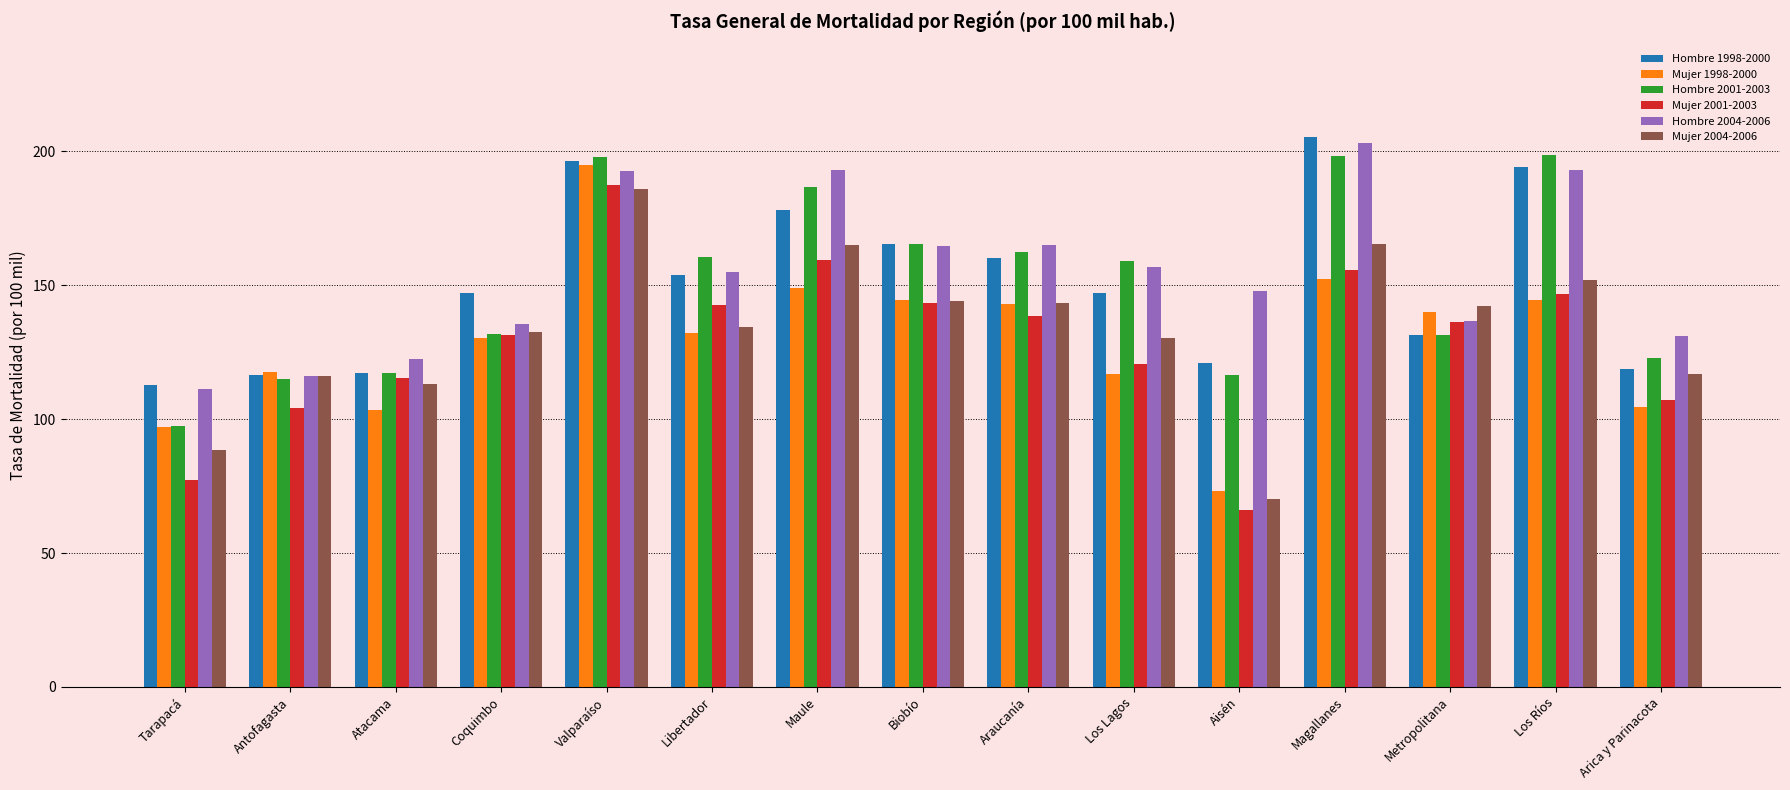

The value of Mujer 1998-2000 at Atacama is 186.4. True or false?

False